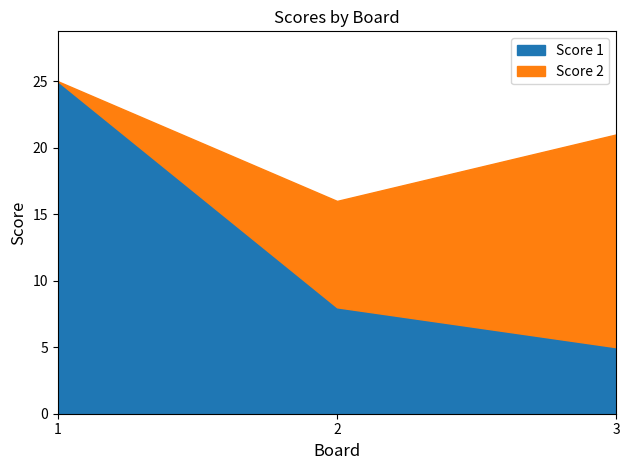

Which series has the widest spread of values?

Score 1